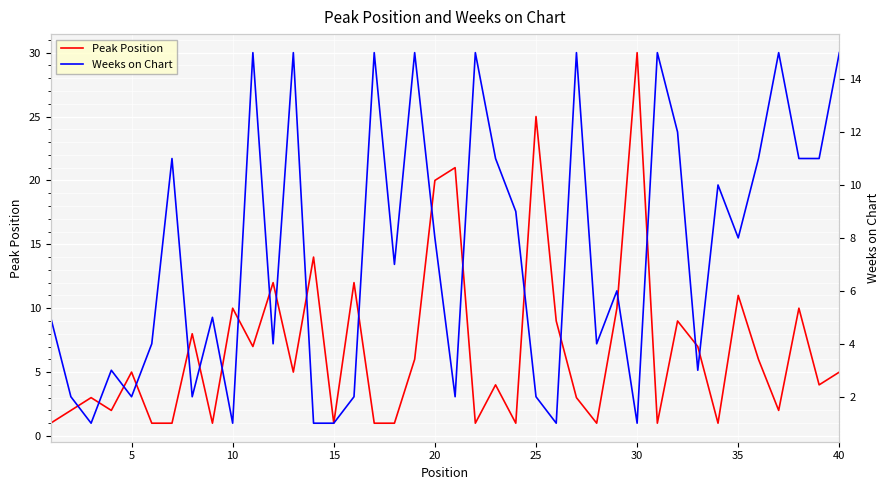

How many data points does each series have?

40